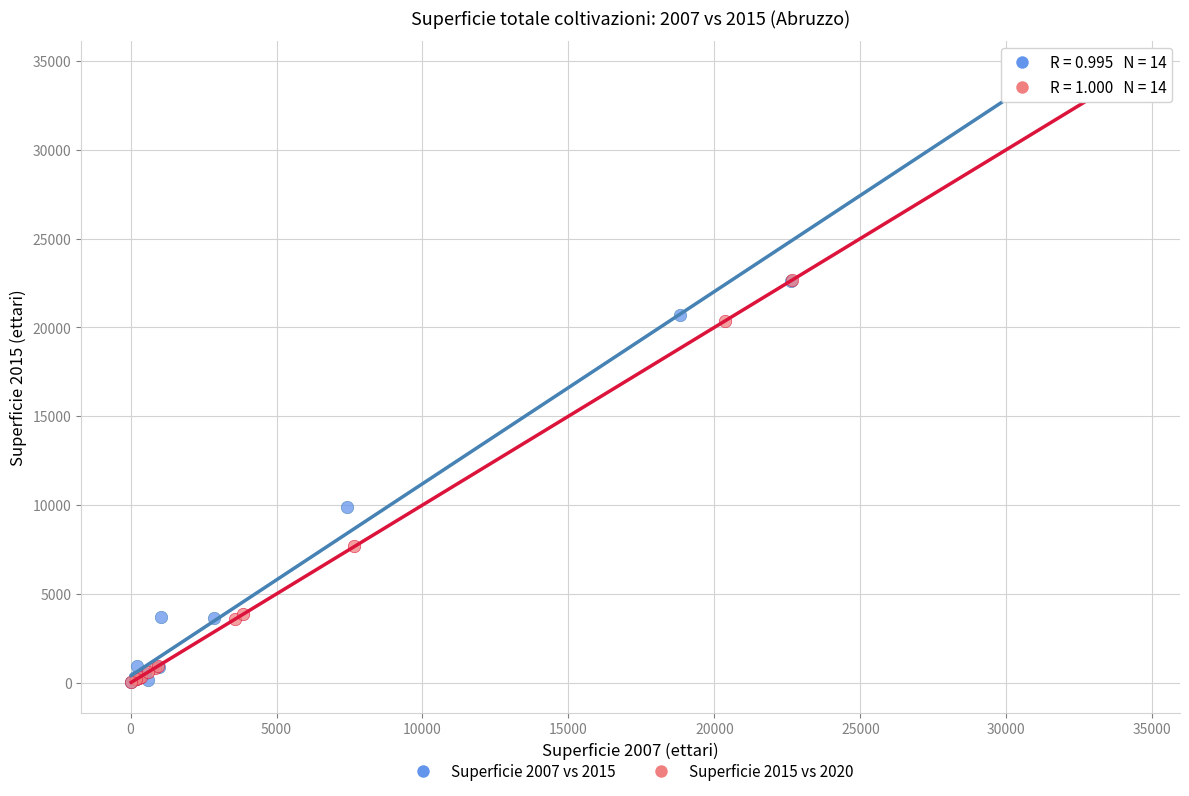

Which series has the largest Y range (max minus min)?

Superficie 2007 vs 2015